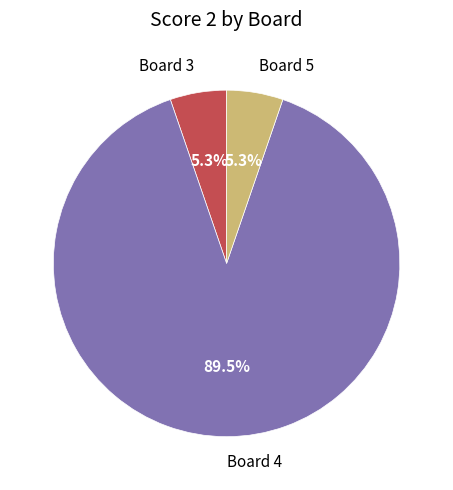

What is the largest slice in the pie chart?

Board 4